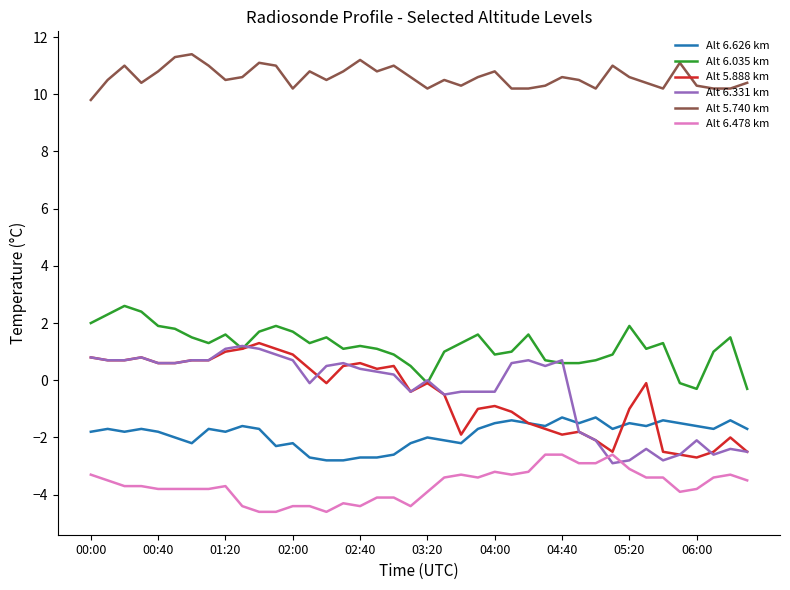

How many series are shown in this chart?

6